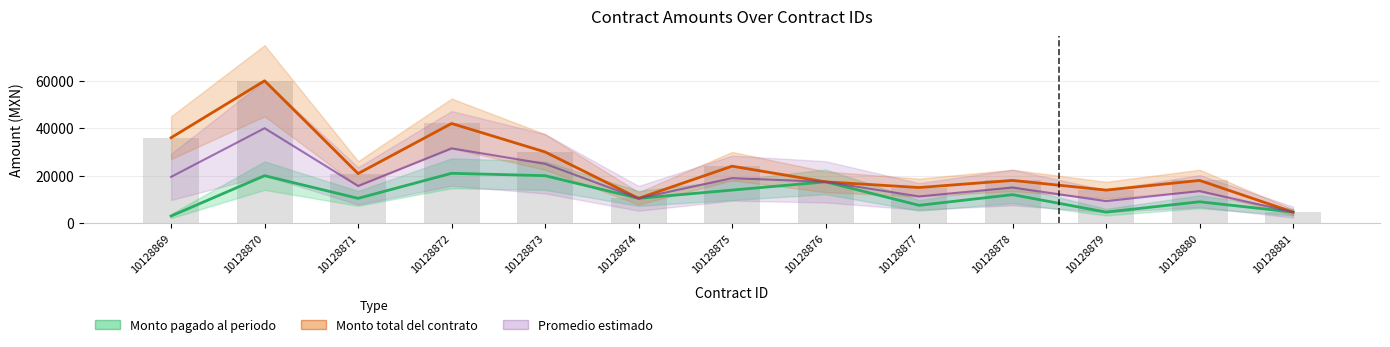

At which category is the sum across all series the highest?

10128870